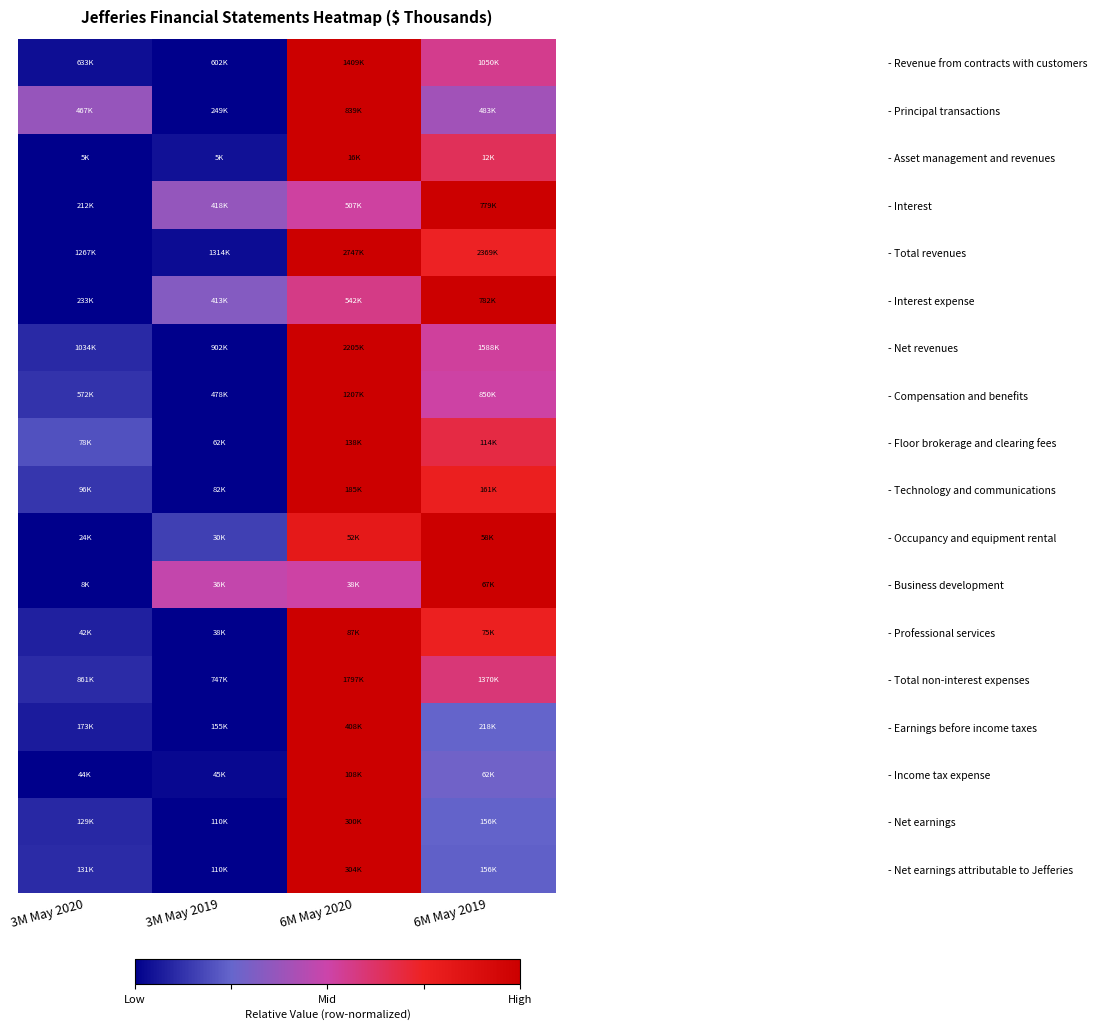

Which category has the lowest value across all series?

3M May 2019